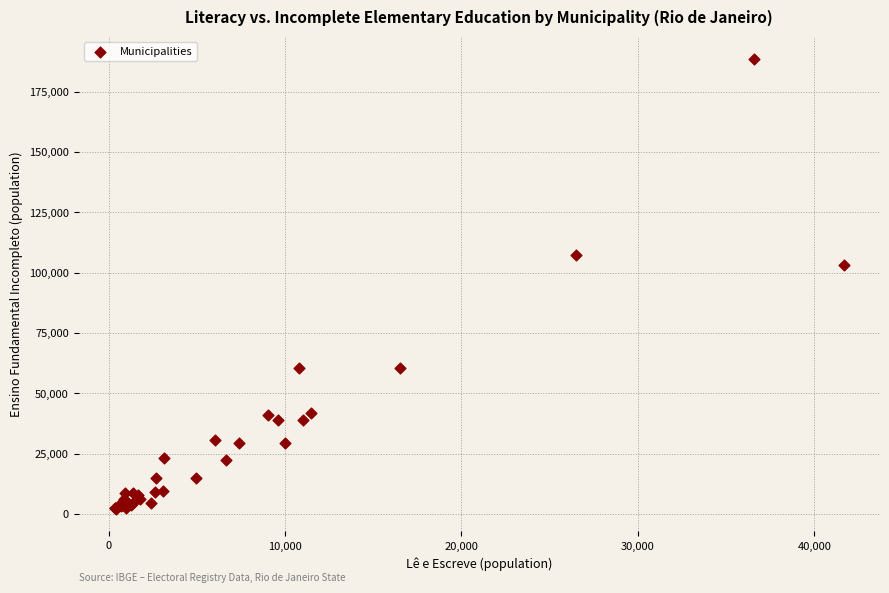

What Y value in the scatter plot is closest to 95256?

103251